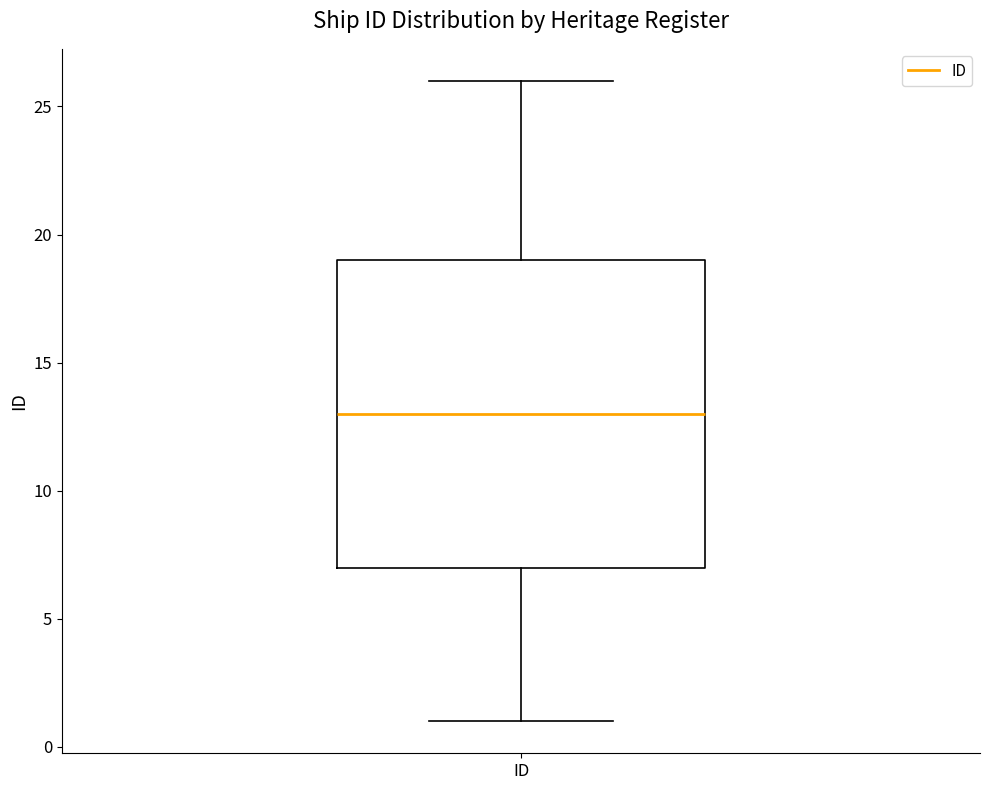

Transcribe this box plot: give where the median line is, the range the box spans, and where the two whiskers end, as read against the y-axis. The values are not printed on the chart, so give them approximately, as read against the axis.

median 13, box 7 to 19, whiskers 1 to 26